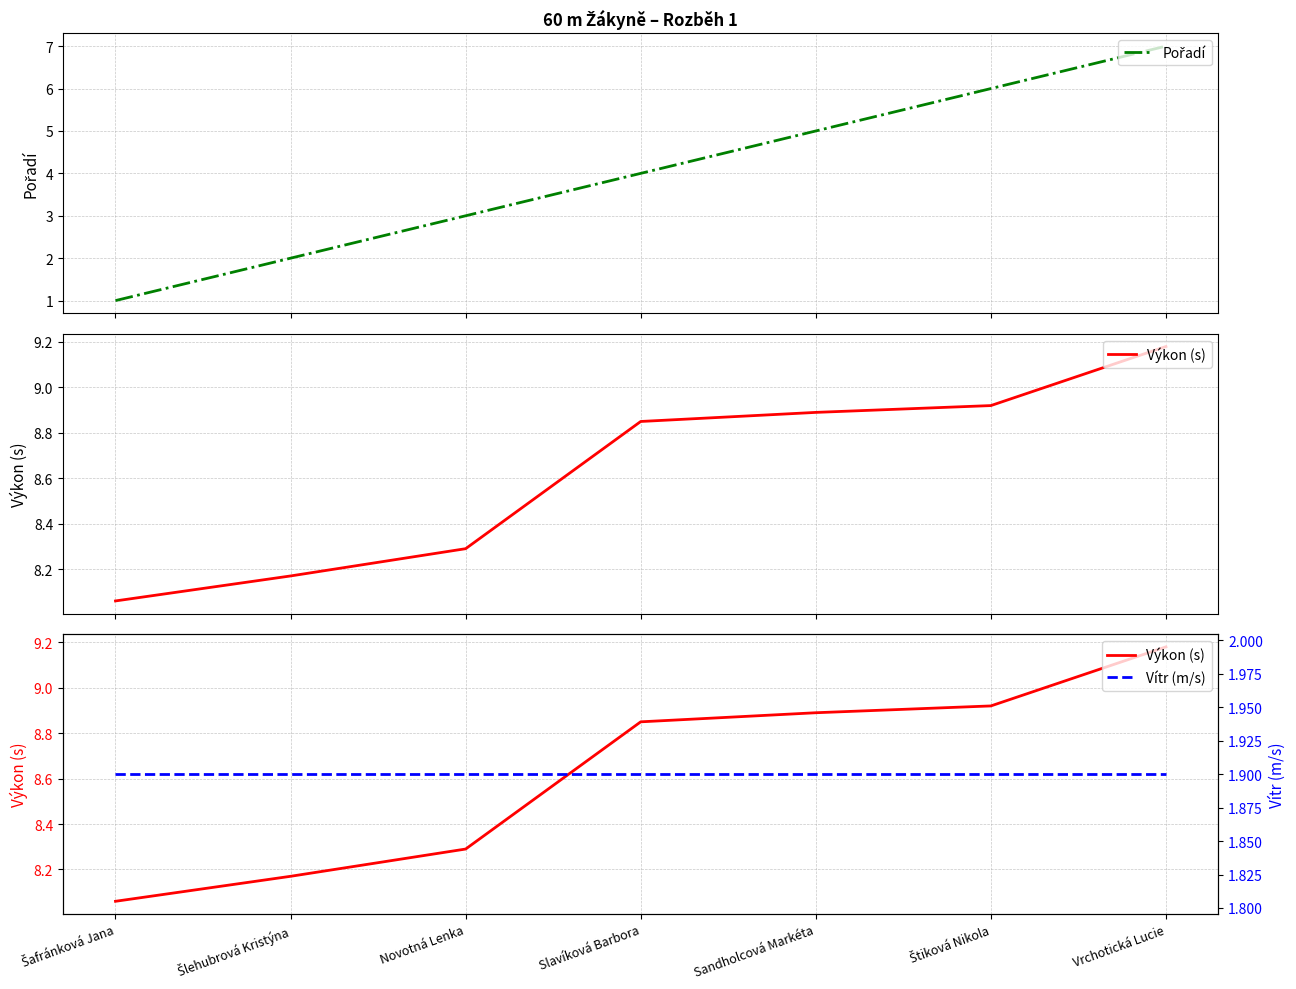

Is the value of Vítr (m/s) at Šlehubrová Kristýna greater than the value of Výkon (s) at Šlehubrová Kristýna?

No